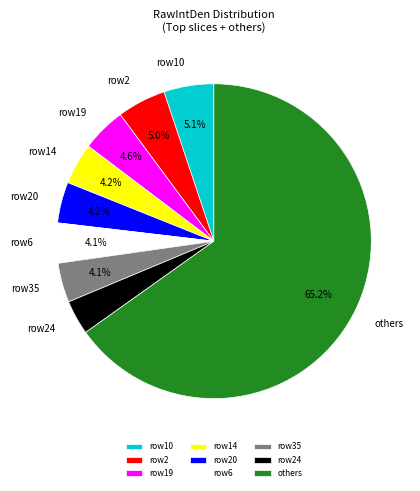

What is the smallest slice in the pie chart?

row24